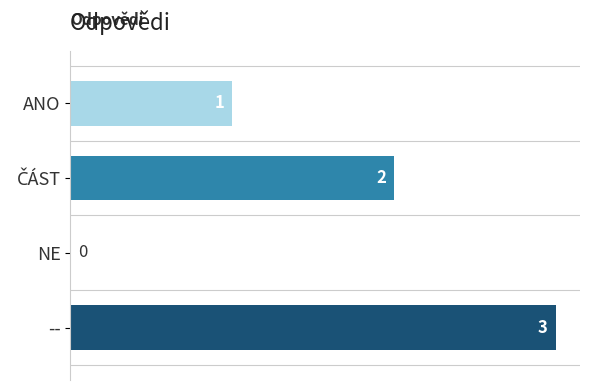

Which label corresponds to the largest value in the chart?

--